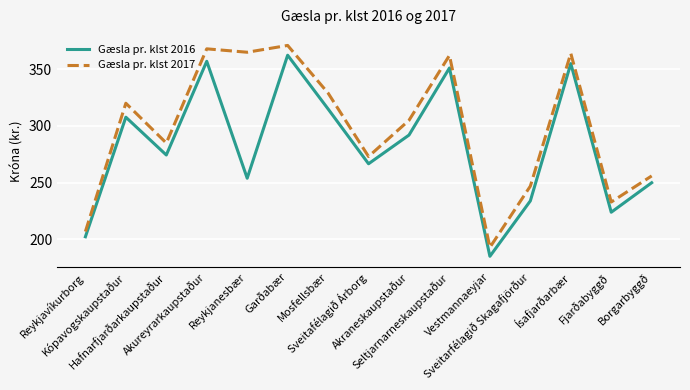

True or false: Gæsla pr. klst 2017 has a value of 438.1 at Borgarbyggð.

False